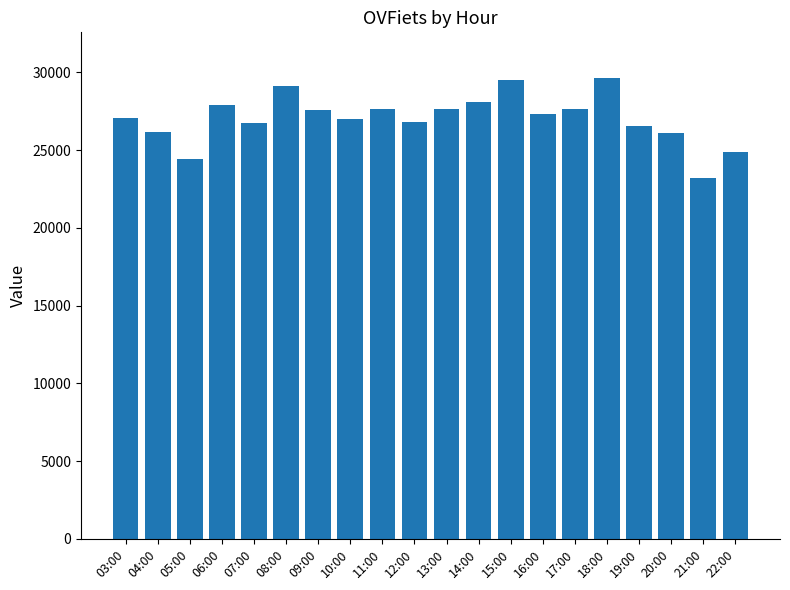

What is the smallest value displayed?

23188